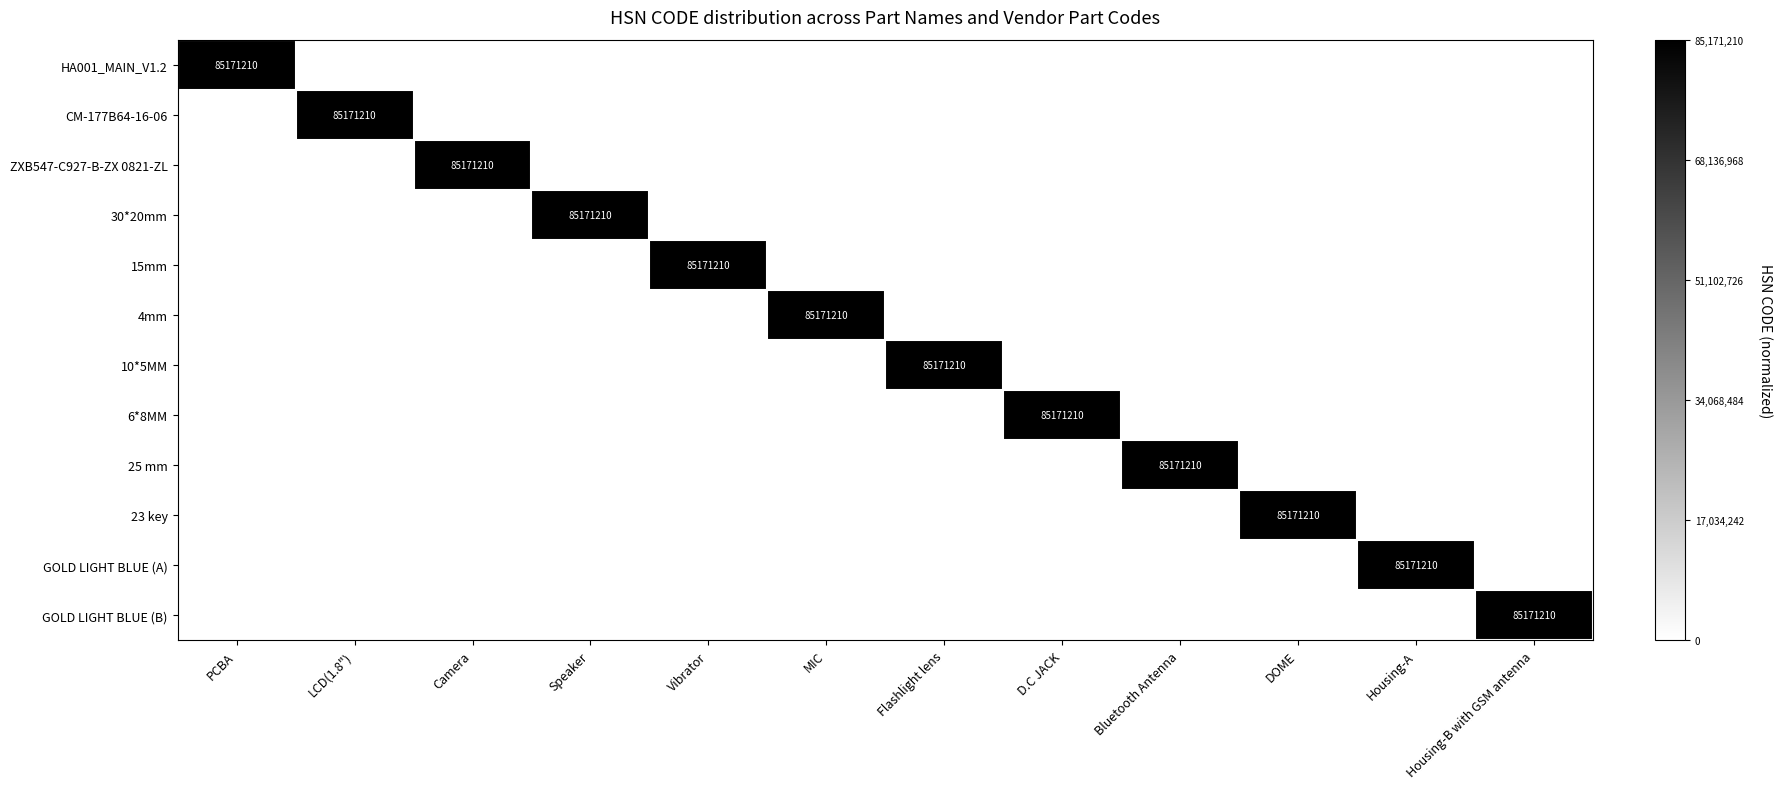

How many distinct data groups are displayed?

12